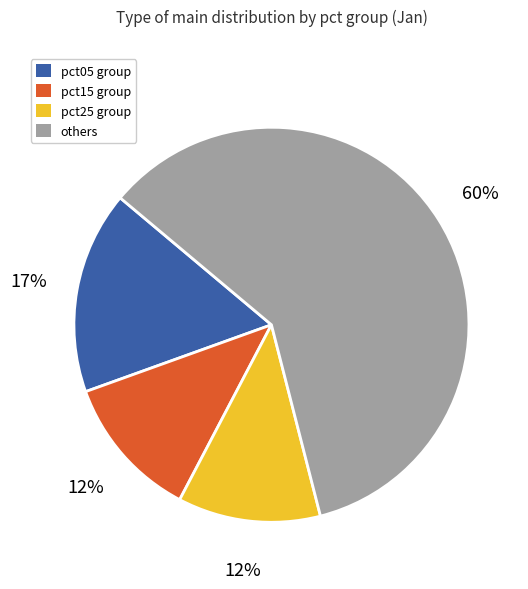

To the nearest percent, what is the average slice percentage?

25%